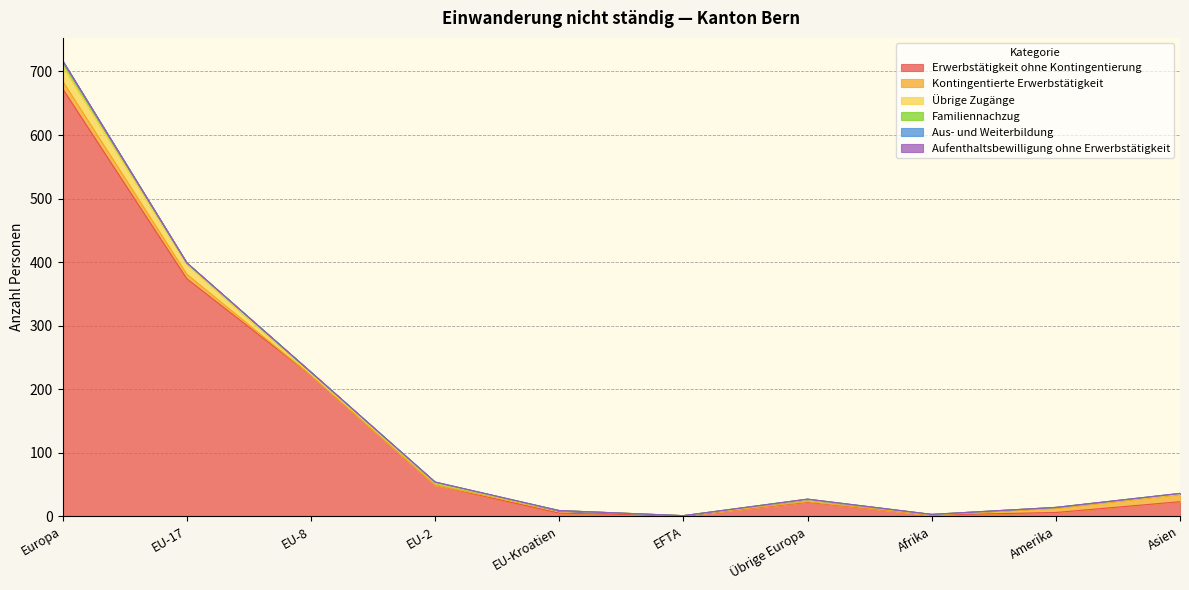

What is the total value across all series at EU-Kroatien?

9